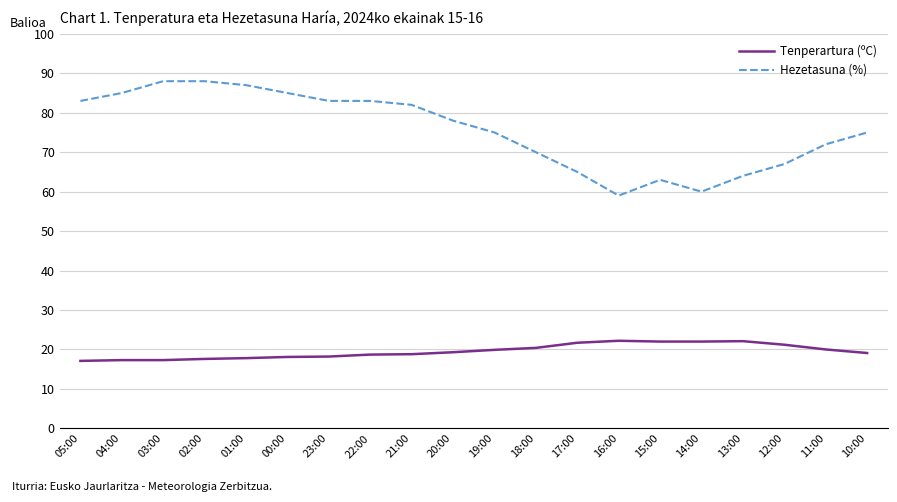

At how many categories does at least one series exceed 43?

20